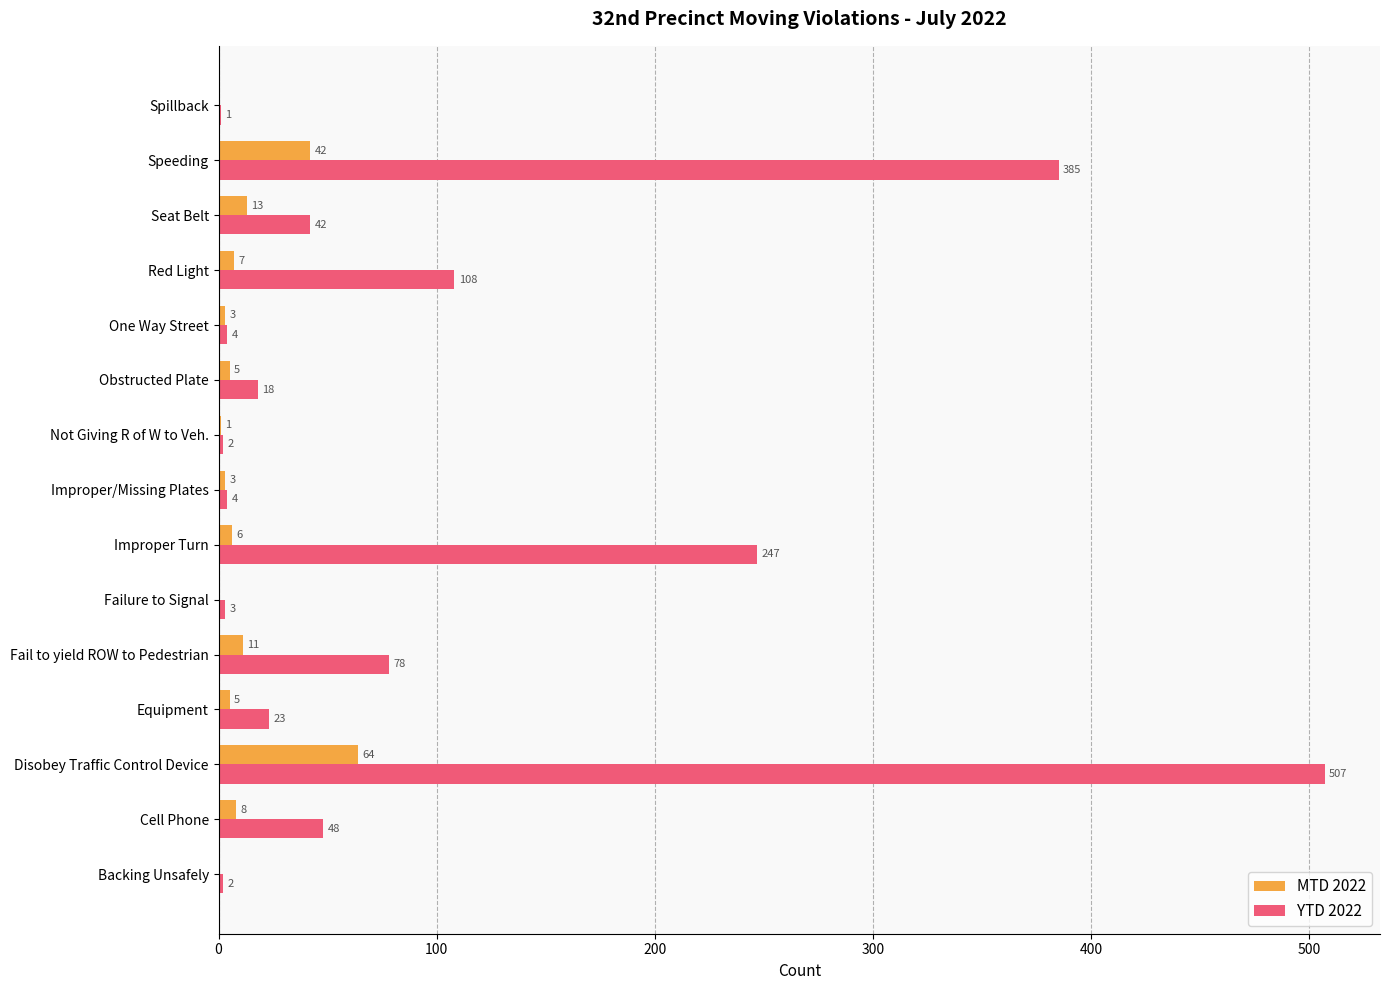

The MTD 2022 series shows 0 at Spillback. True or false?

True